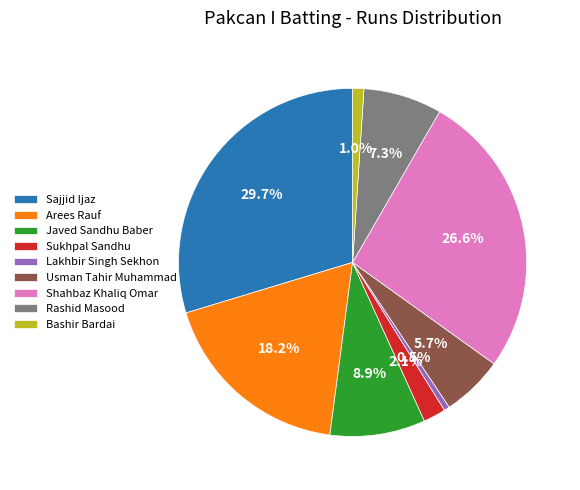

Rank the categories by value from lowest to highest.

Lakhbir Singh Sekhon, Bashir Bardai, Sukhpal Sandhu, Usman Tahir Muhammad, Rashid Masood, Javed Sandhu Baber, Arees Rauf, Shahbaz Khaliq Omar, Sajjid Ijaz